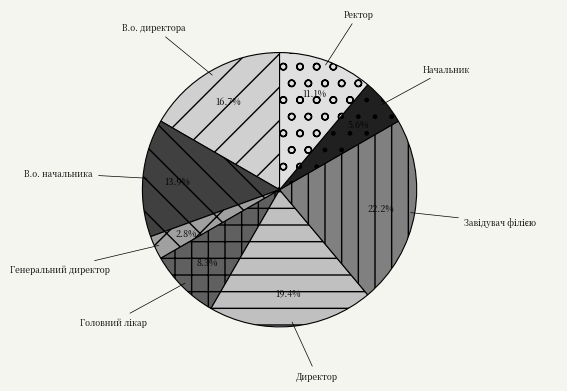

What is the ratio of the value at В.о. директора to the value at В.о. начальника?

1.2